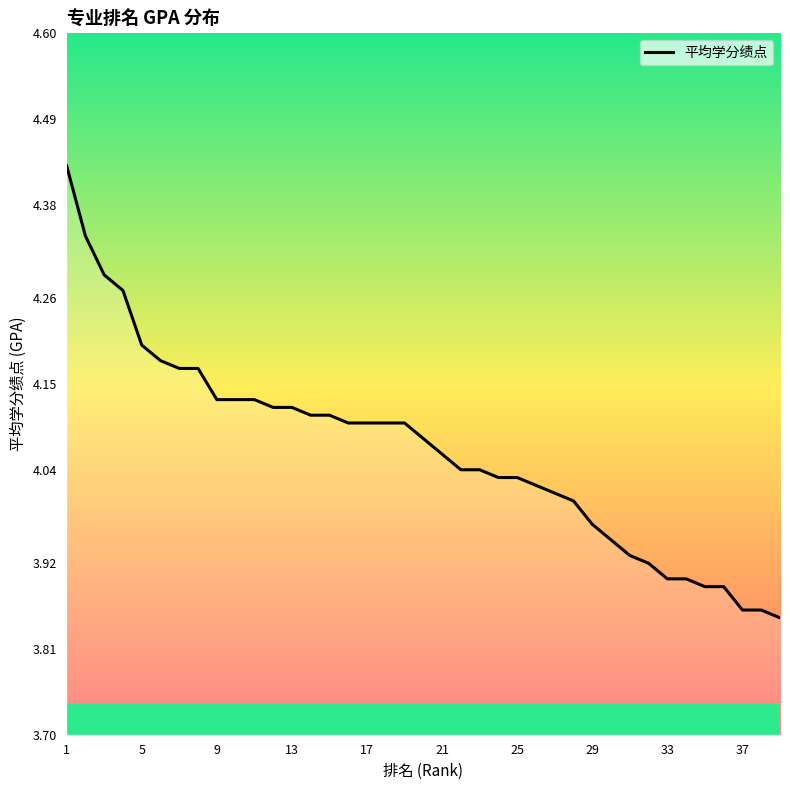

Reading left to right, transcribe all the data shown in this chart.

4.4	4.3	4.3	4.3	4.2	4.2	4.2	4.2	4.1	4.1	4.1	4.1	4.1	4.1	4.1	4.1	4.1	4.1	4.1	4.1	4.1	4.0	4.0	4.0	4.0	4.0	4.0	4.0	4.0	4.0	3.9	3.9	3.9	3.9	3.9	3.9	3.9	3.9	3.9